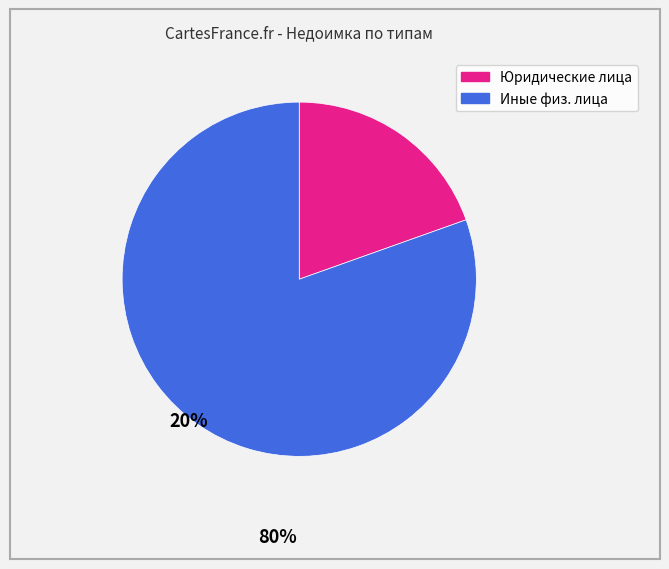

Does any single category account for the majority?

Yes